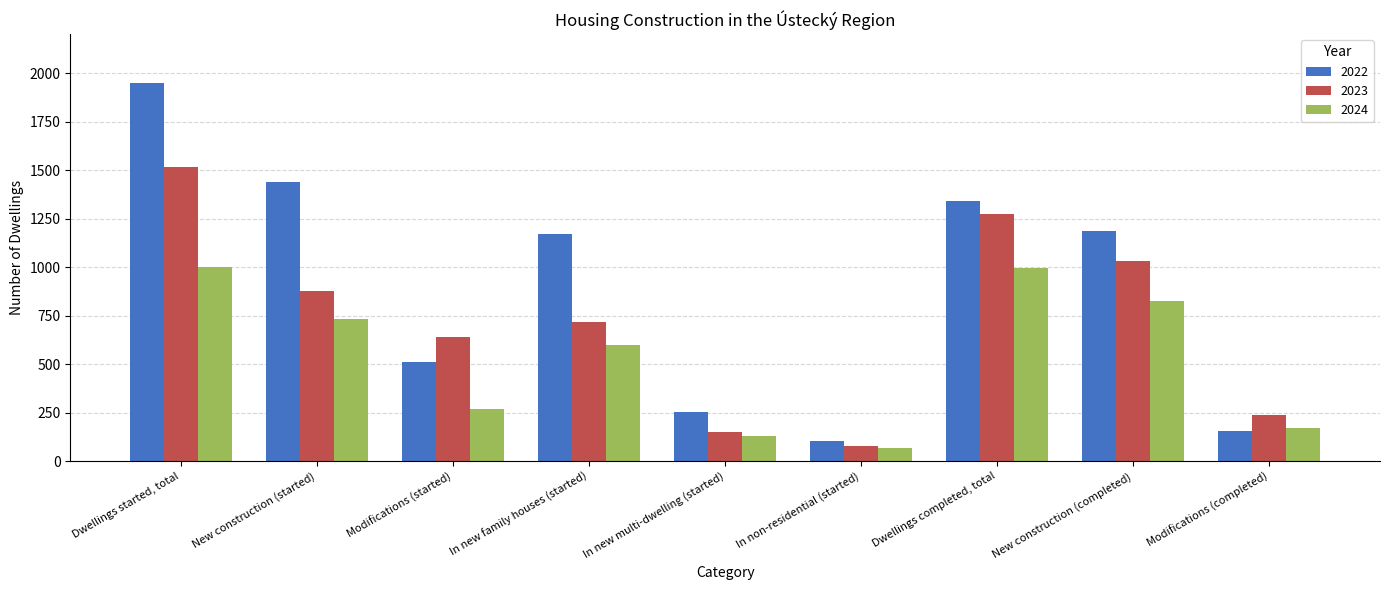

List the series in order of their peak value, highest first.

2022, 2023, 2024